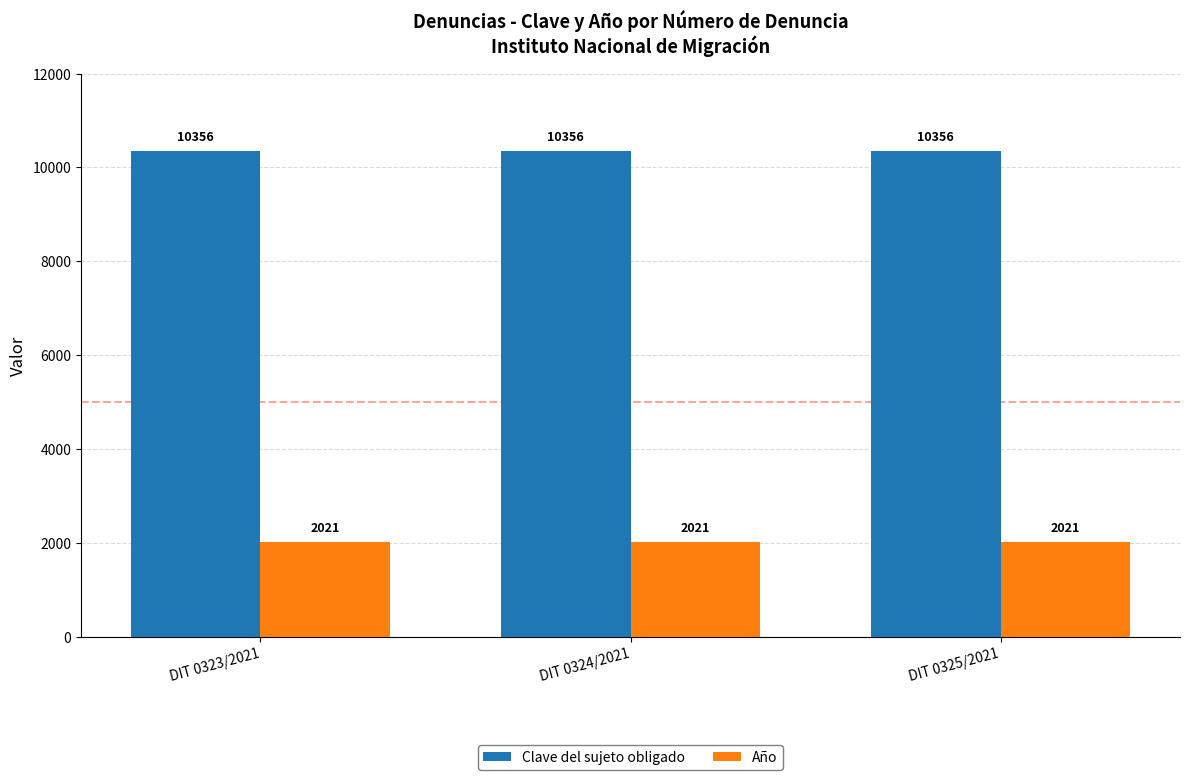

Reading right to left, list all the values displayed in this chart.

Clave del sujeto obligado: DIT 0325/2021=10356	DIT 0324/2021=10356	DIT 0323/2021=10356
Año: DIT 0325/2021=2021	DIT 0324/2021=2021	DIT 0323/2021=2021